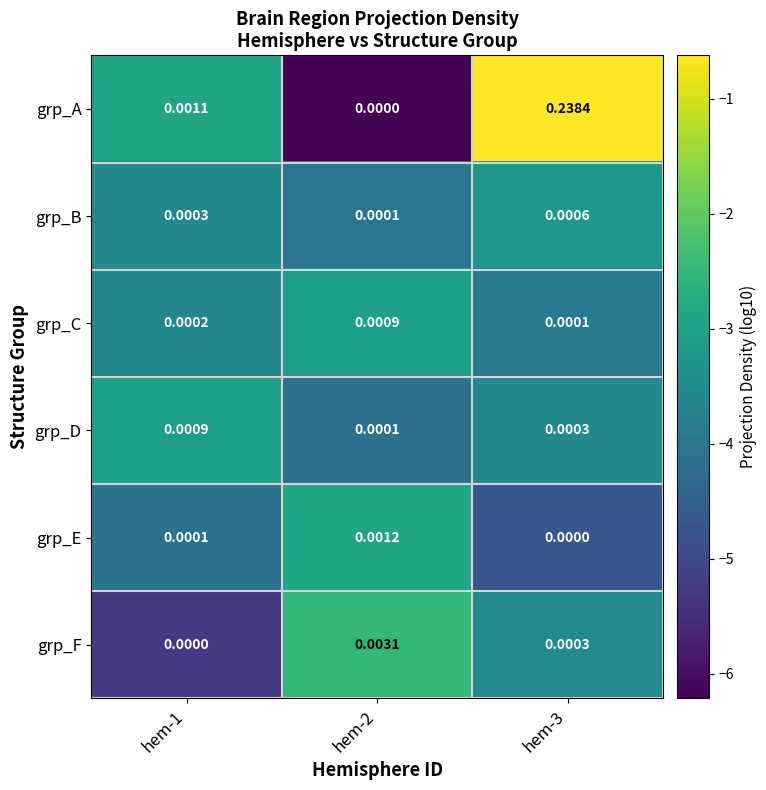

Is the value of grp_B at hem-3 greater than the value of grp_F at hem-3?

Yes